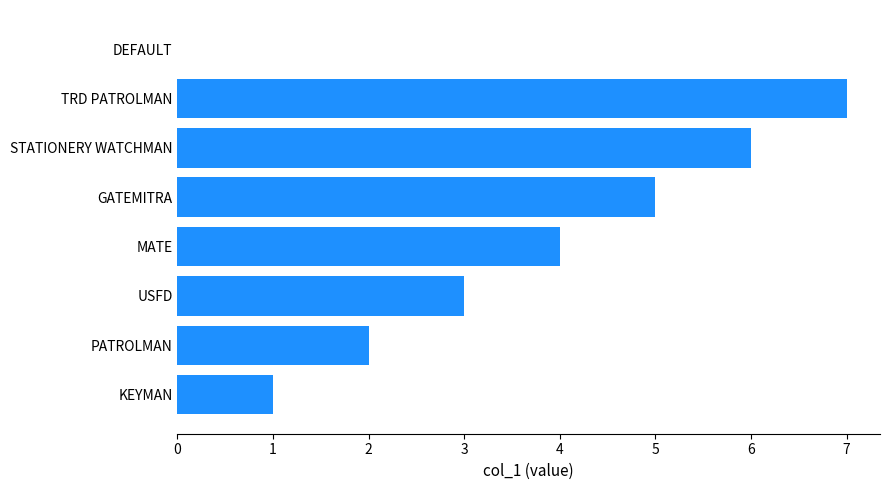

Which label corresponds to the largest value in the chart?

TRD PATROLMAN